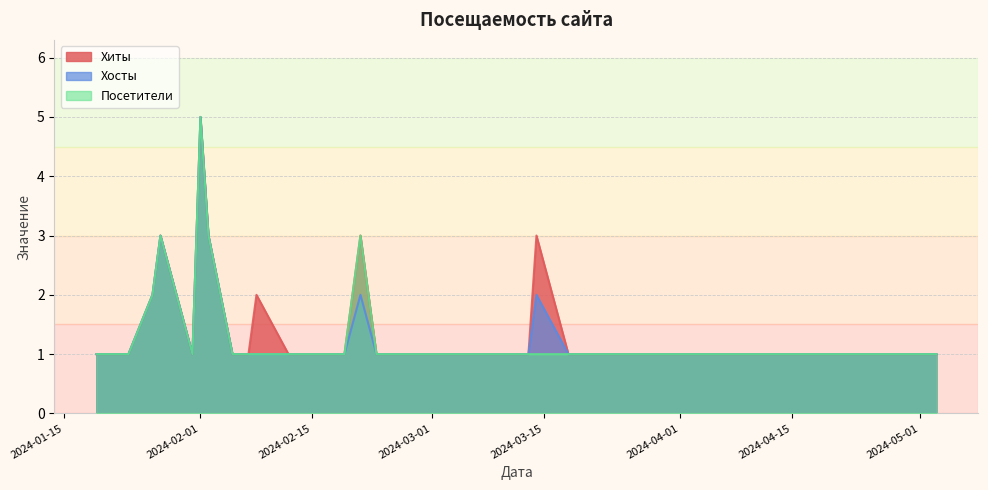

What is the difference between the maximum and minimum values in the Хиты series?

4